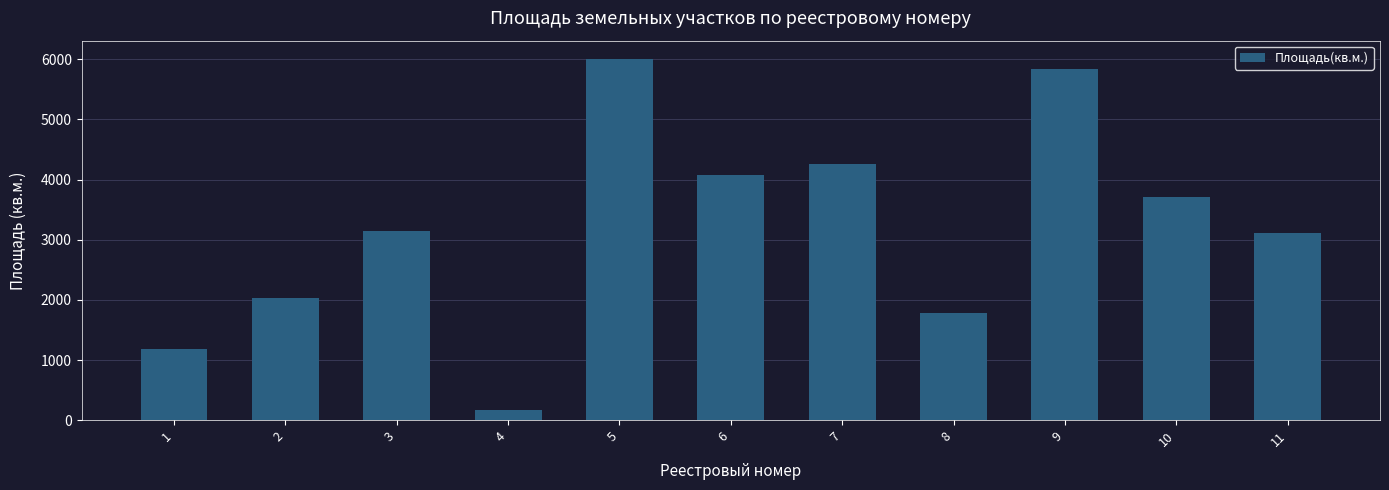

Reading right to left, what are all the values shown in this chart?

3112.9	3716.4	5831.0	1782.0	4261.3	4069.8	6008.2	173.0	3150.0	2030.0	1180.0